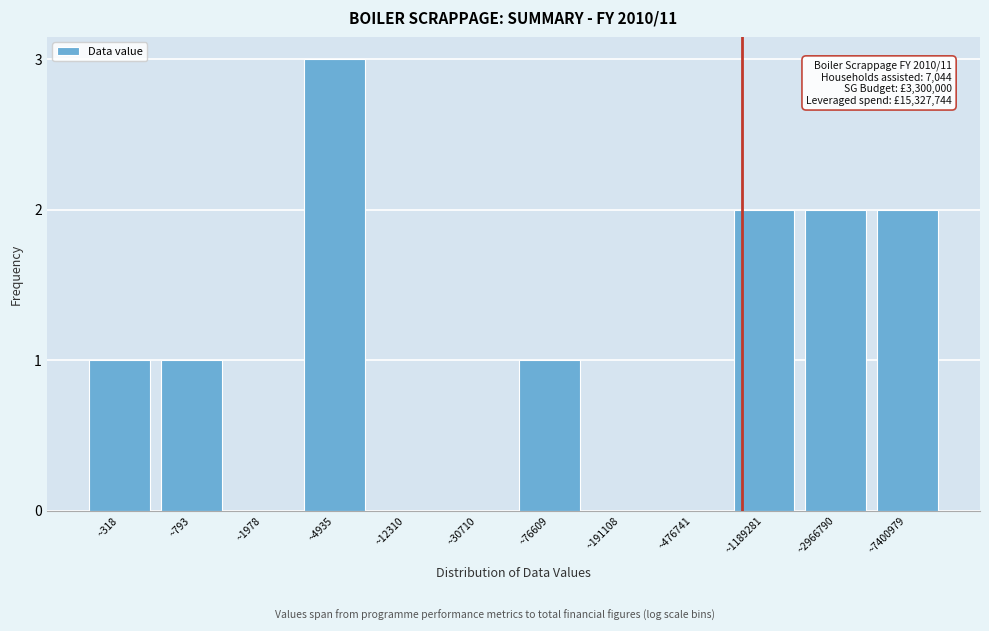

Reading left to right, extract all data points from this chart.

~318=1	~793=1	~1978=0	~4935=3	~12310=0	~30710=0	~76609=1	~191108=0	~476741=0	~1189281=2	~2966790=2	~7400979=2